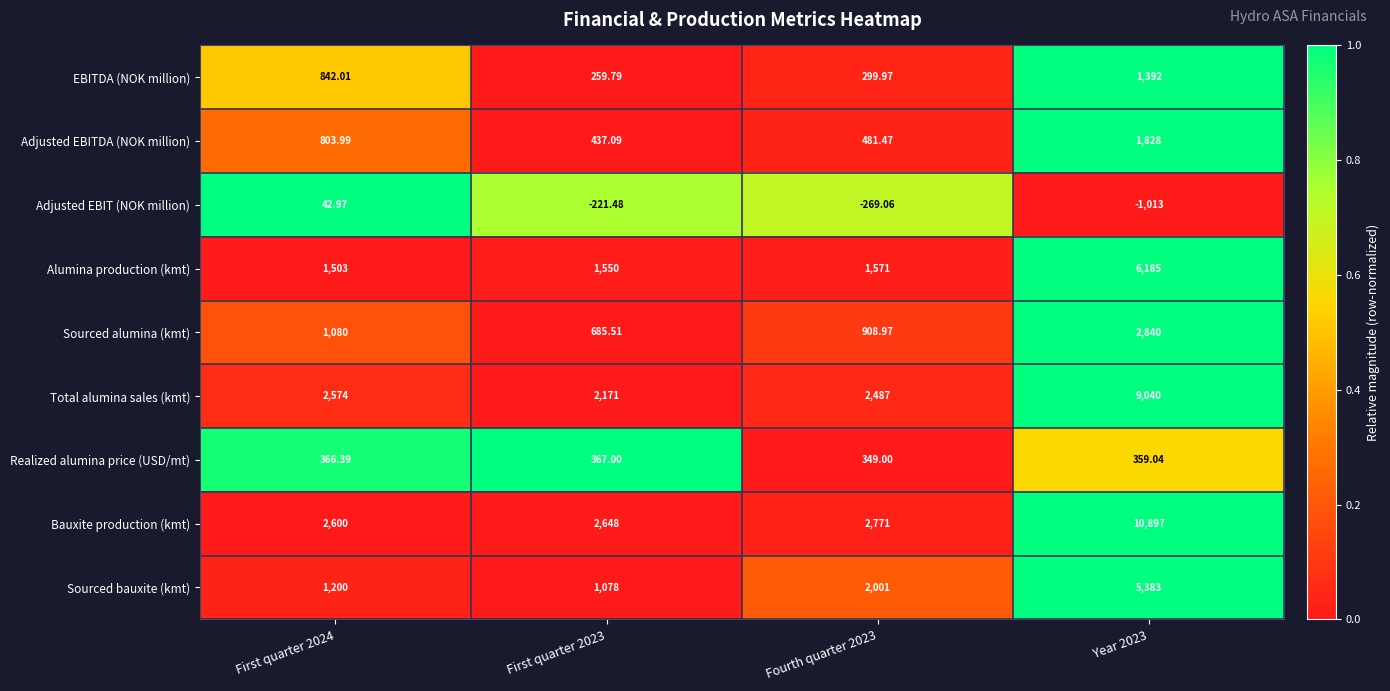

Rank the series by their maximum value, from highest to lowest.

Bauxite production (kmt), Total alumina sales (kmt), Alumina production (kmt), Sourced bauxite (kmt), Sourced alumina (kmt), Adjusted EBITDA (NOK million), EBITDA (NOK million), Realized alumina price (USD/mt), Adjusted EBIT (NOK million)